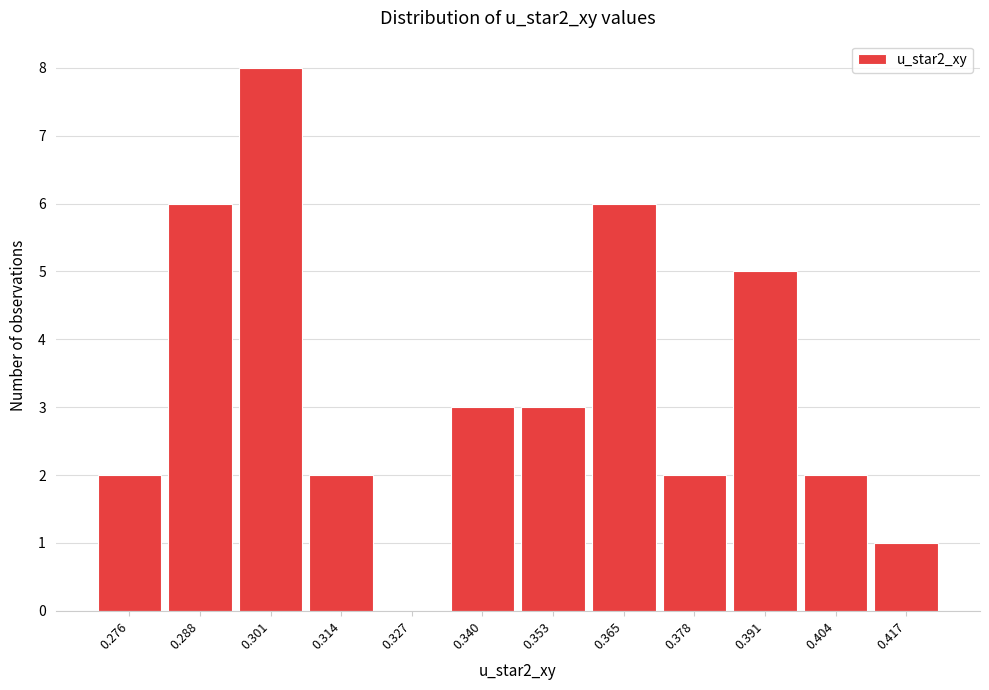

Reading right to left, transcribe all the data shown in this chart.

0.417=1	0.404=2	0.391=5	0.378=2	0.365=6	0.353=3	0.340=3	0.327=0	0.314=2	0.301=8	0.288=6	0.276=2